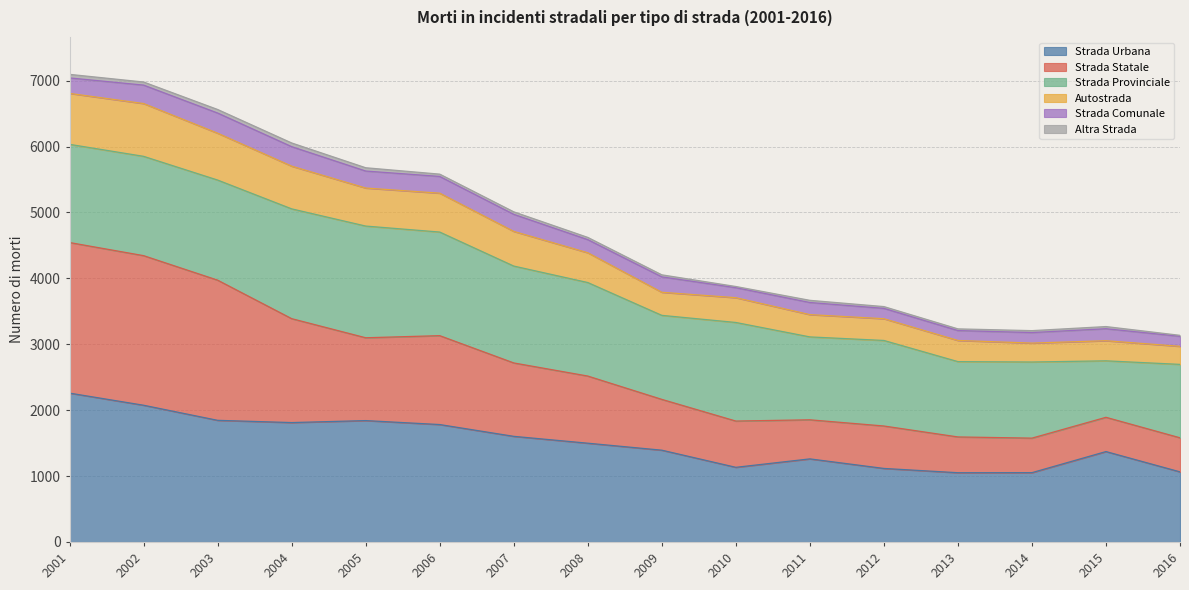

Is it true that Strada Urbana equals 753 at 2010?

False